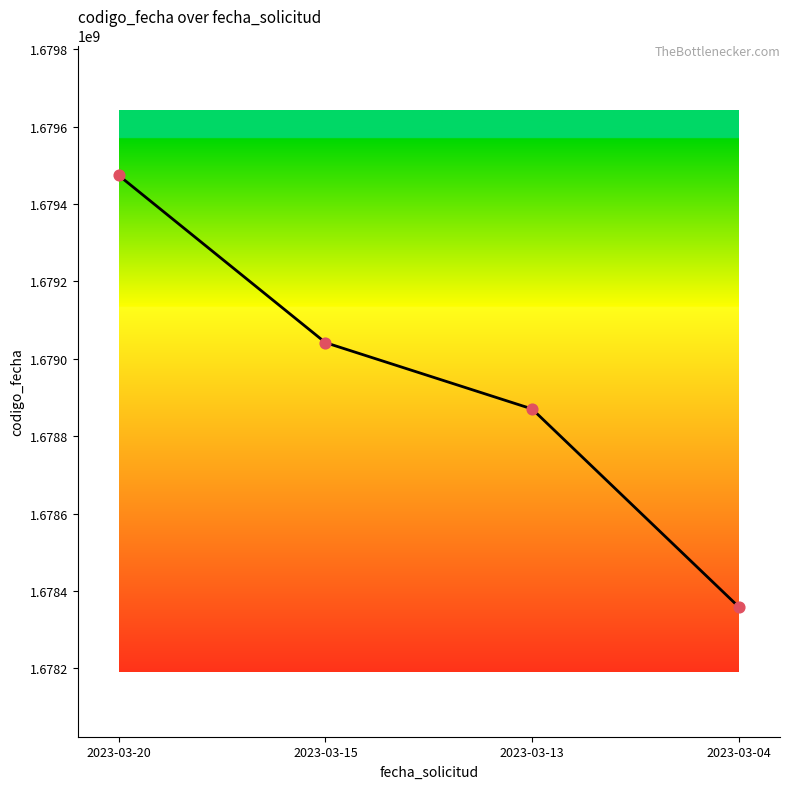

What is the change in value from 2023-03-15 to 2023-03-04?

-682682